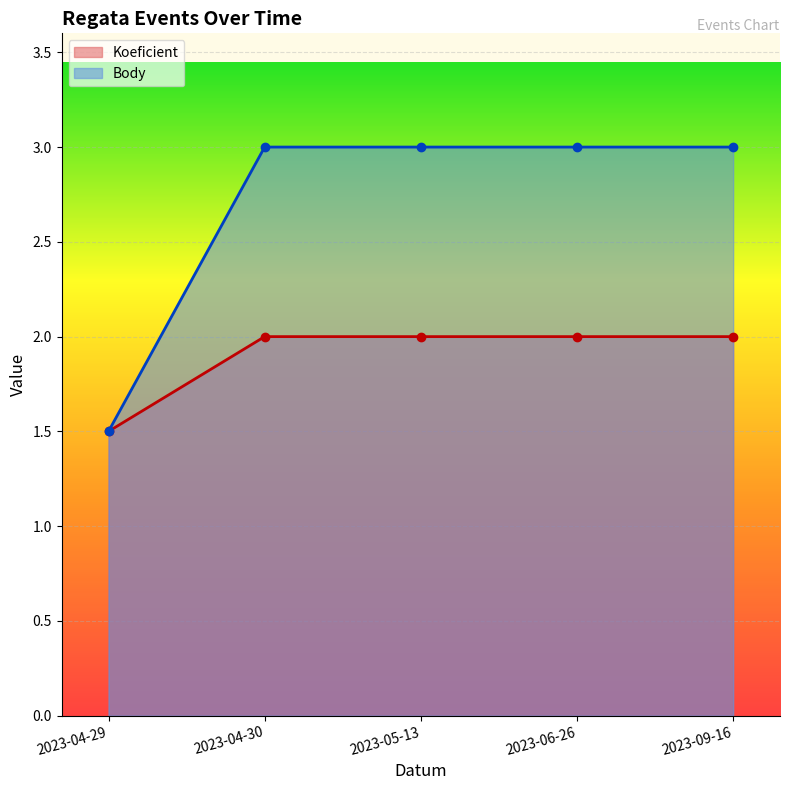

How many distinct data groups are displayed?

2